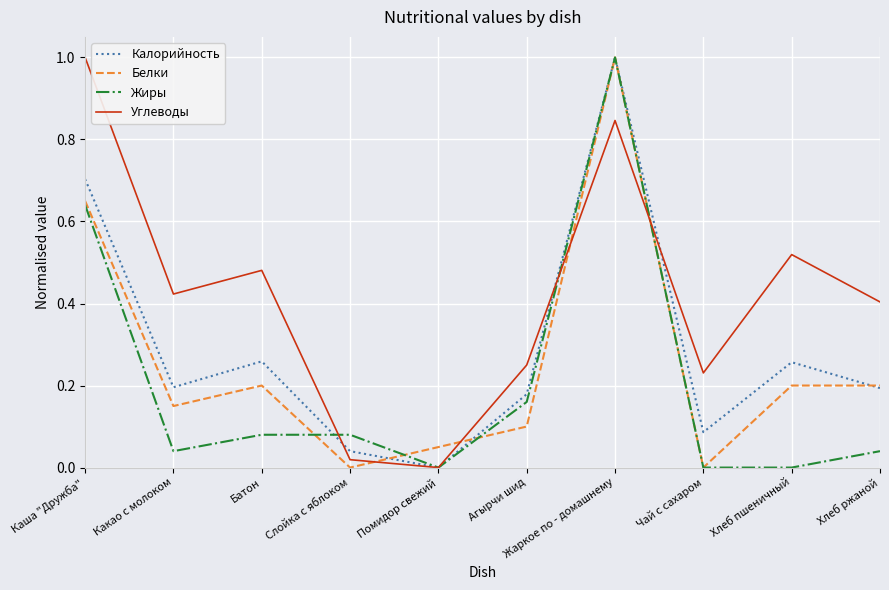

Rank the series by their average value, from lowest to highest.

Жиры, Белки, Калорийность, Углеводы